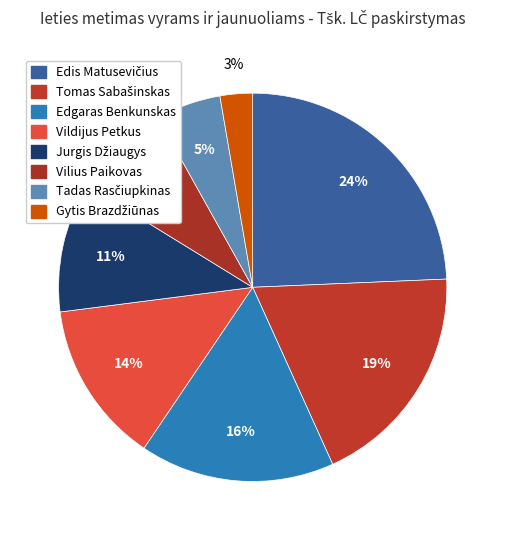

To the nearest percent, what is the average slice percentage?

12%